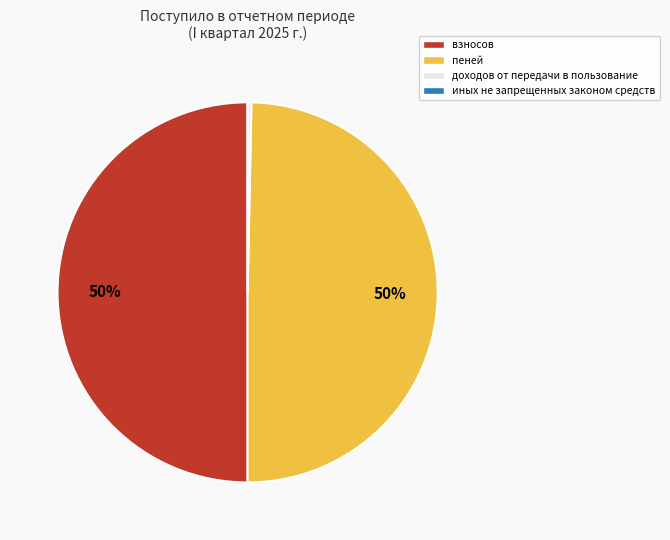

The доходов от передачи в пользование slice represents 0% of the pie. True or false?

True